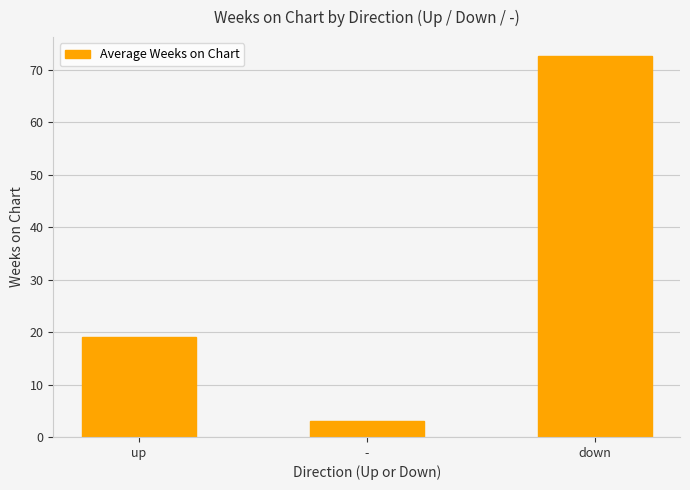

Reading left to right, list all the values displayed in this chart.

up=19.1	-=3.0	down=72.6